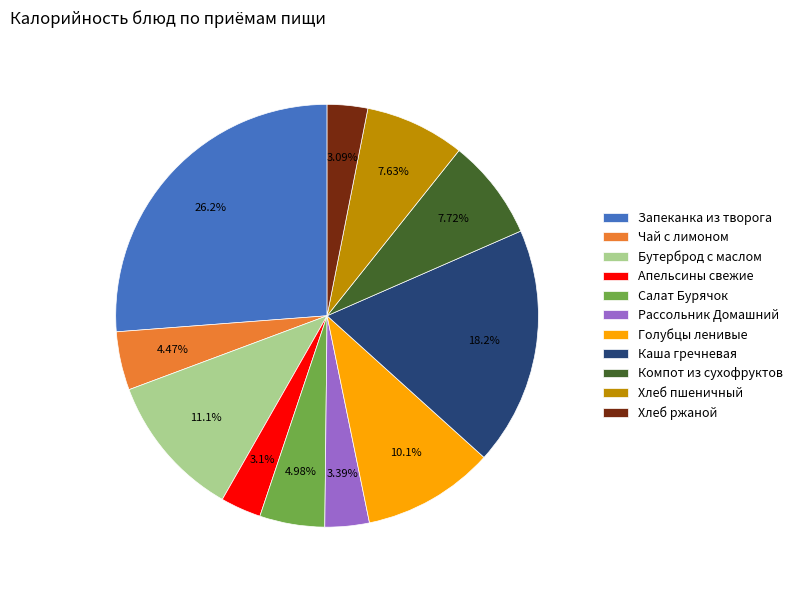

What is the largest slice in the pie chart?

Запеканка из творога